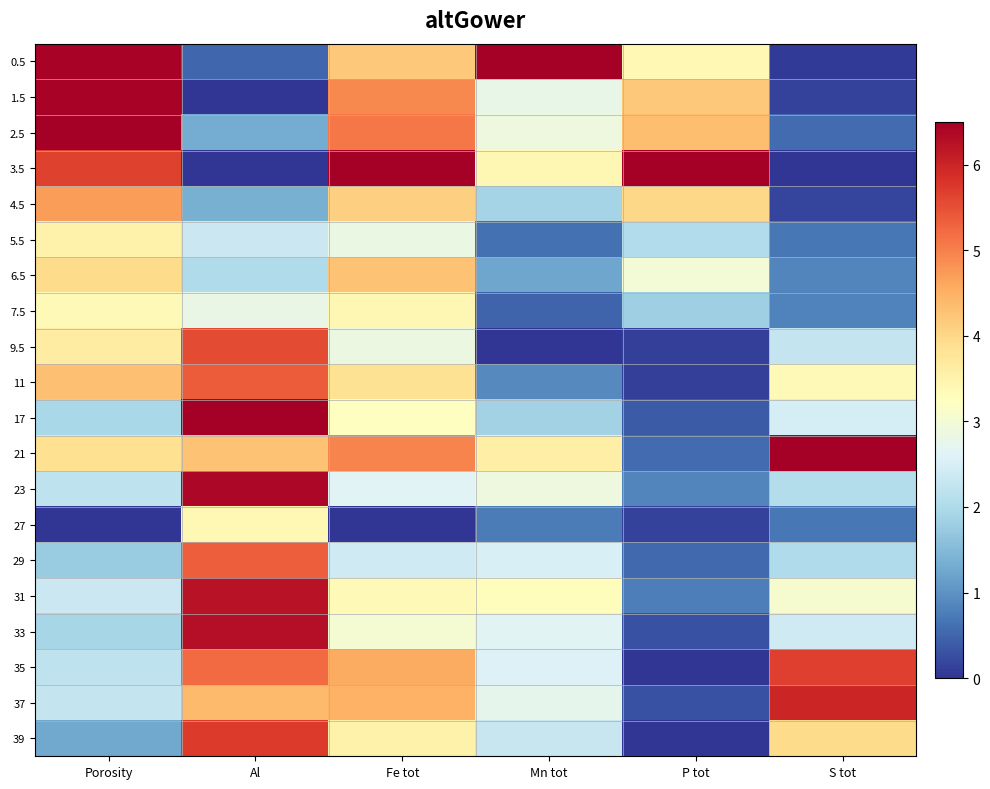

What is the difference between the highest and lowest values at Al?

6.5